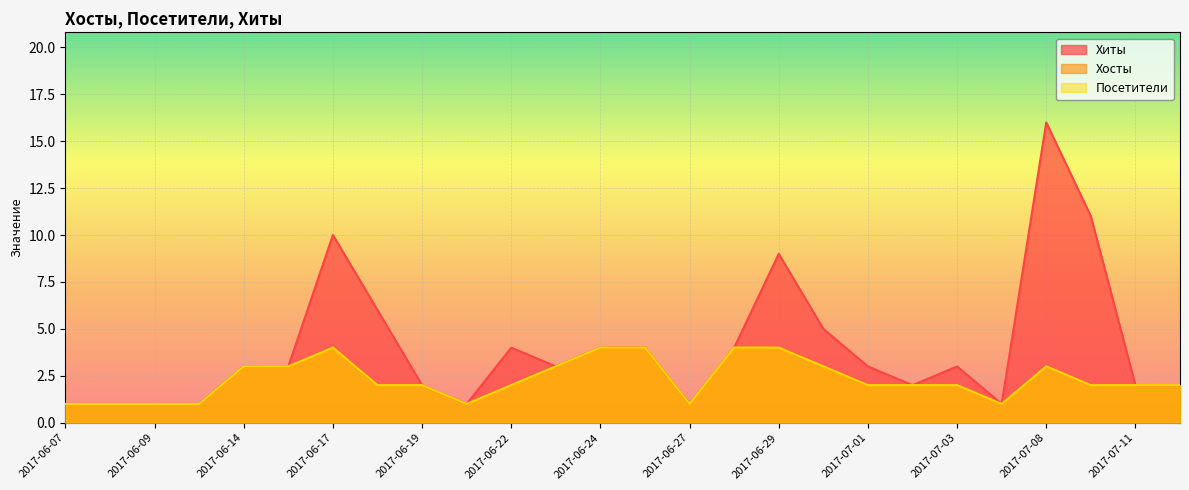

Reading left to right, list all the values displayed in this chart.

Хиты: 2017-06-07=1	2017-06-08=1	2017-06-09=1	2017-06-11=1	2017-06-14=3	2017-06-15=3	2017-06-17=10	2017-06-18=6	2017-06-19=2	2017-06-21=1	2017-06-22=4	2017-06-23=3	2017-06-24=4	2017-06-26=4	2017-06-27=1	2017-06-28=4	2017-06-29=9	2017-06-30=5	2017-07-01=3	2017-07-02=2	2017-07-03=3	2017-07-06=1	2017-07-08=16	2017-07-09=11	2017-07-11=2	2017-07-13=2
Хосты: 2017-06-07=1	2017-06-08=1	2017-06-09=1	2017-06-11=1	2017-06-14=3	2017-06-15=3	2017-06-17=4	2017-06-18=2	2017-06-19=2	2017-06-21=1	2017-06-22=2	2017-06-23=3	2017-06-24=4	2017-06-26=4	2017-06-27=1	2017-06-28=4	2017-06-29=4	2017-06-30=3	2017-07-01=2	2017-07-02=2	2017-07-03=2	2017-07-06=1	2017-07-08=3	2017-07-09=2	2017-07-11=2	2017-07-13=2
Посетители: 2017-06-07=1	2017-06-08=1	2017-06-09=1	2017-06-11=1	2017-06-14=3	2017-06-15=3	2017-06-17=4	2017-06-18=2	2017-06-19=2	2017-06-21=1	2017-06-22=2	2017-06-23=3	2017-06-24=4	2017-06-26=4	2017-06-27=1	2017-06-28=4	2017-06-29=4	2017-06-30=3	2017-07-01=2	2017-07-02=2	2017-07-03=2	2017-07-06=1	2017-07-08=3	2017-07-09=2	2017-07-11=2	2017-07-13=2